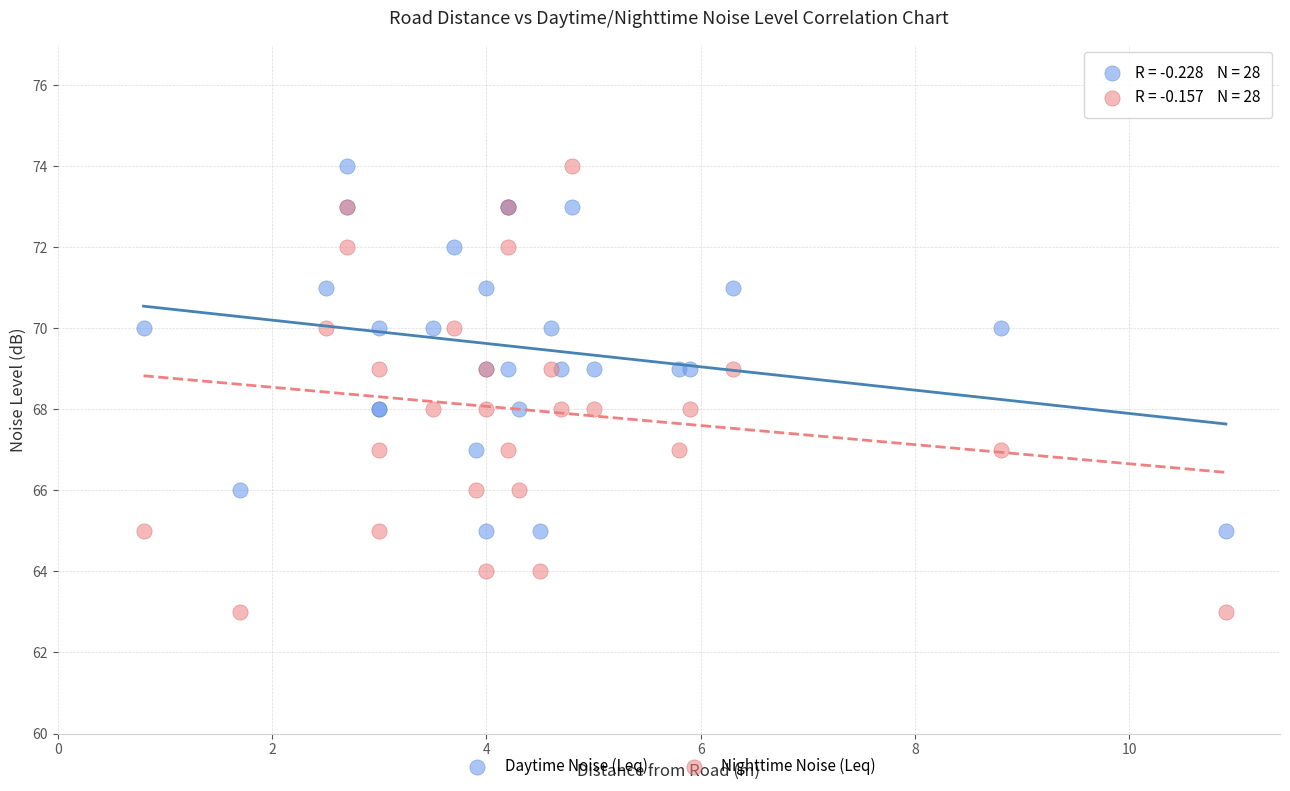

Which series has the widest spread of Y values?

Nighttime Noise (Leq)